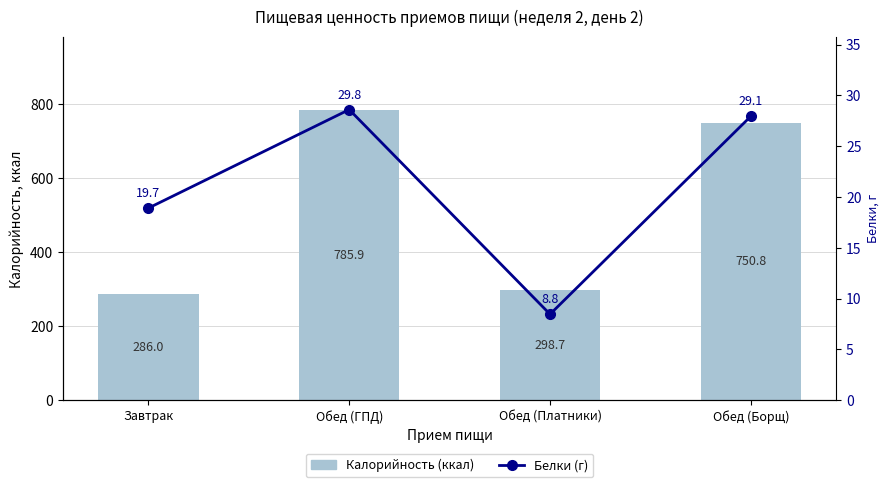

What is the maximum value shown in the chart?

785.9